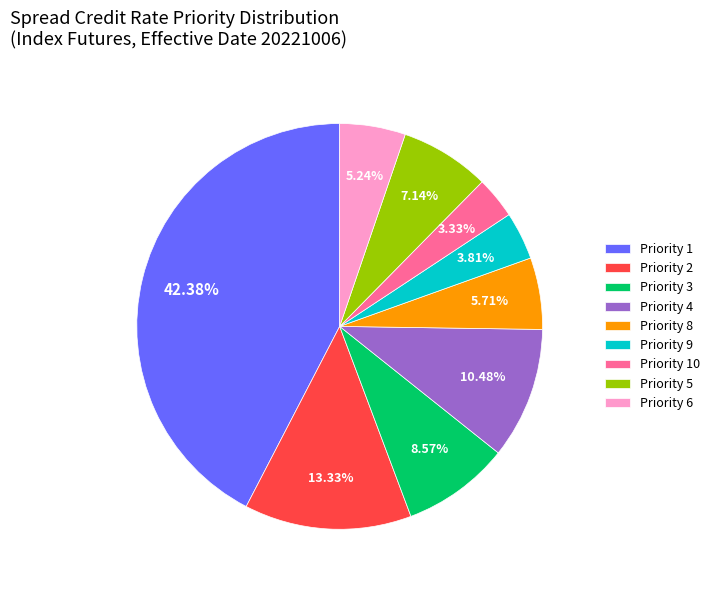

Does Priority 5 represent more than half of the total?

No